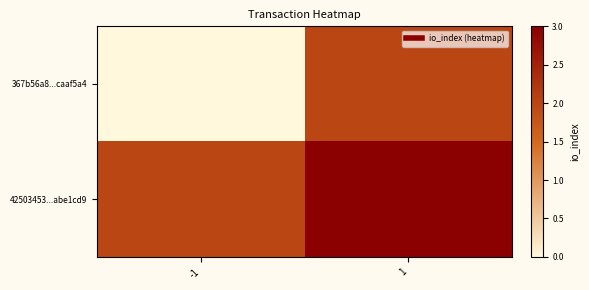

Which label corresponds to the largest value in the chart?

1